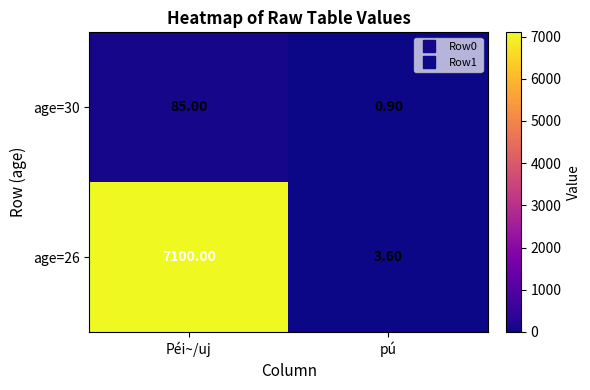

Between Péi~/uj and pú, which series saw the biggest shift?

age=26